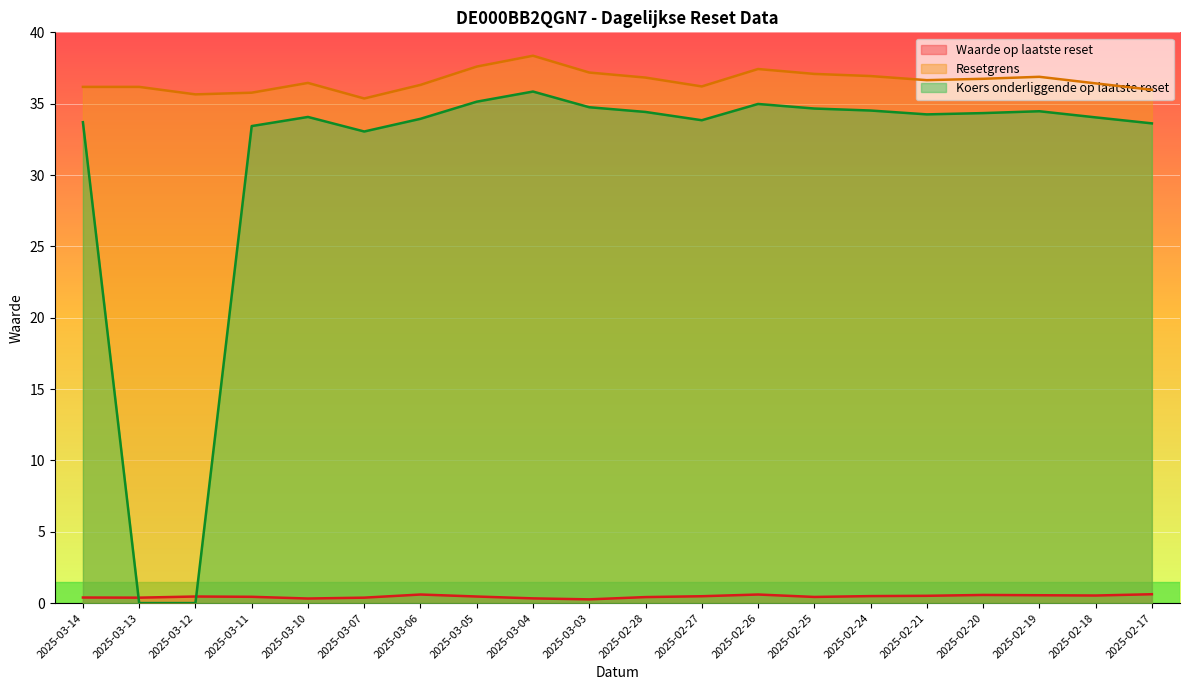

What is the value of the Waarde op laatste reset point at the 13th from the left?

0.6